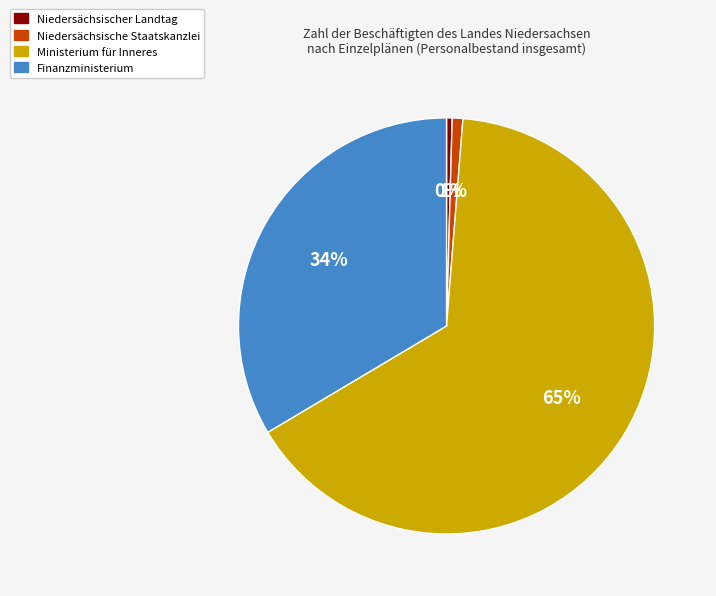

What is the ratio of the value at Ministerium für Inneres to the value at Finanzministerium?

1.9